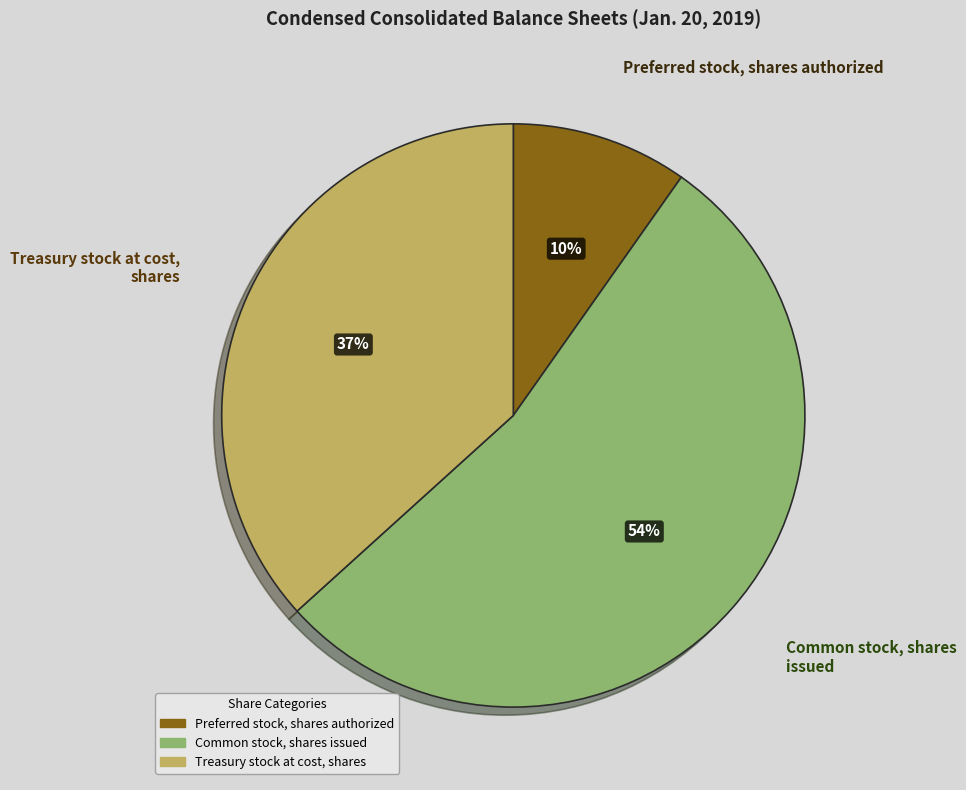

How many slices are in this pie chart?

3